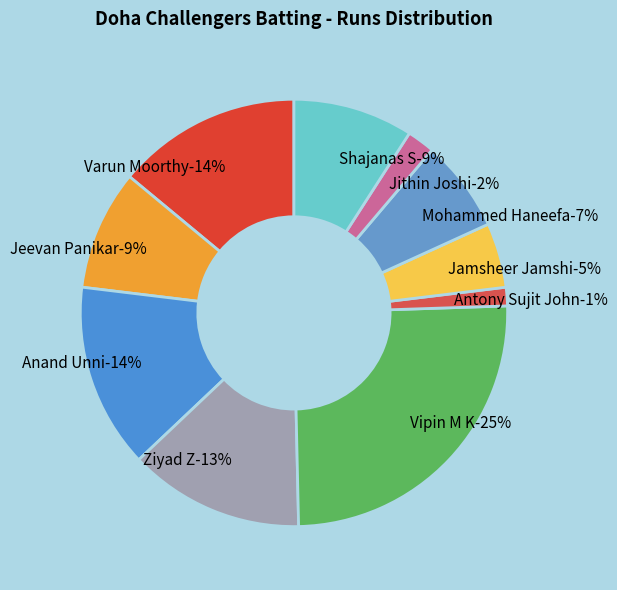

What percentage is the Antony Sujit John slice, to the nearest percent?

1%